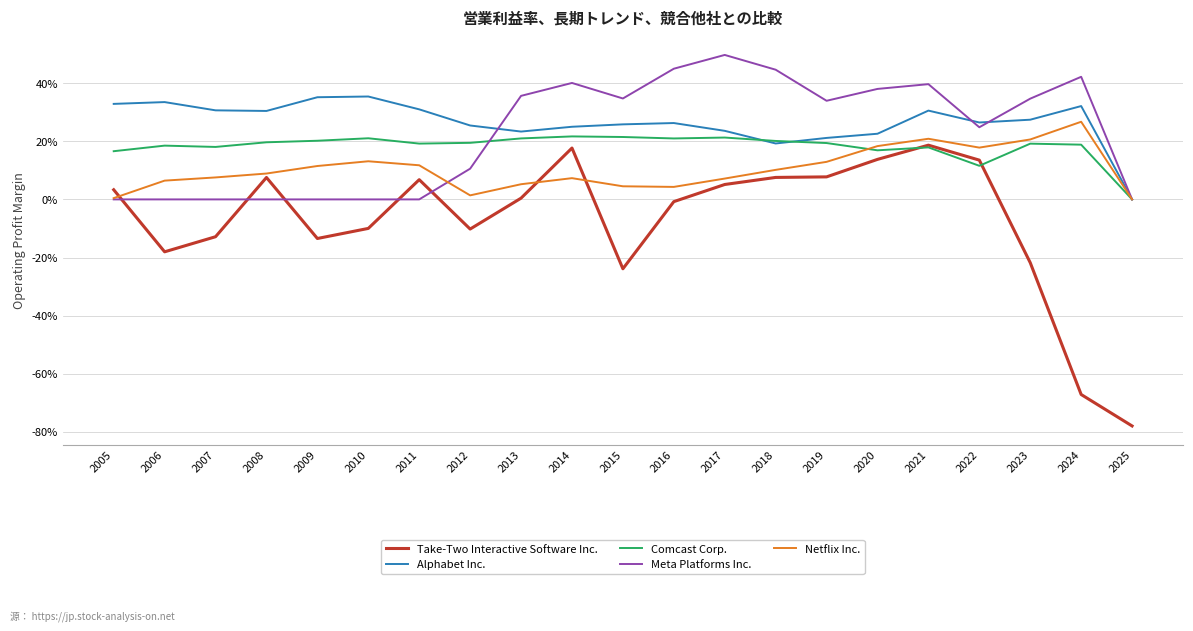

Which series has the largest range (max minus min)?

Take-Two Interactive Software Inc.